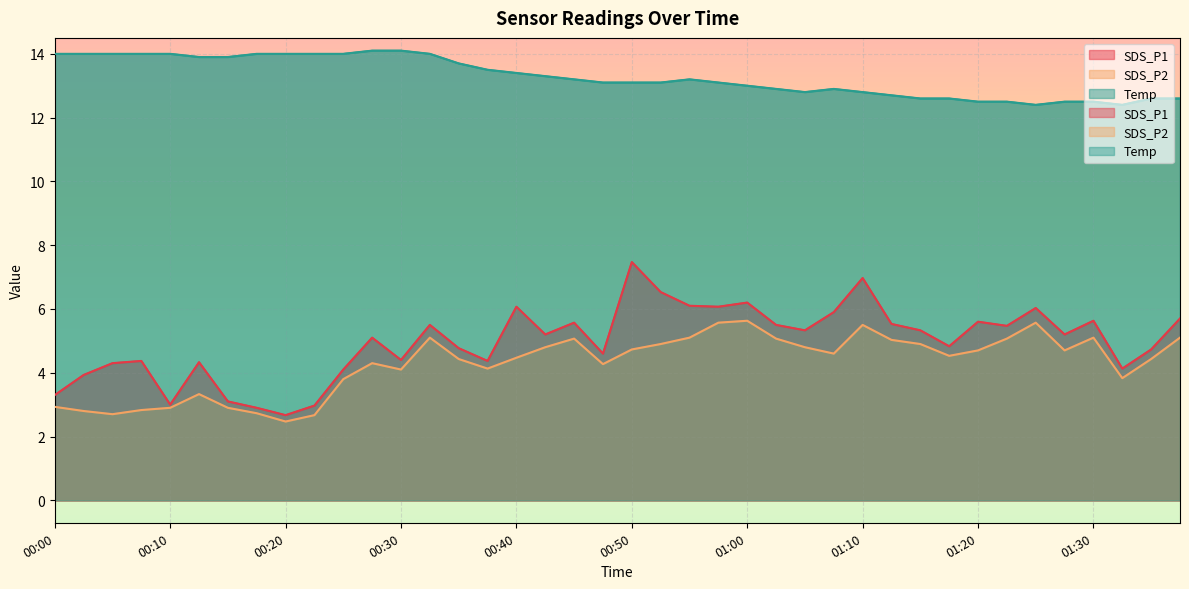

What is the label of the 13th point from the left?

00:30